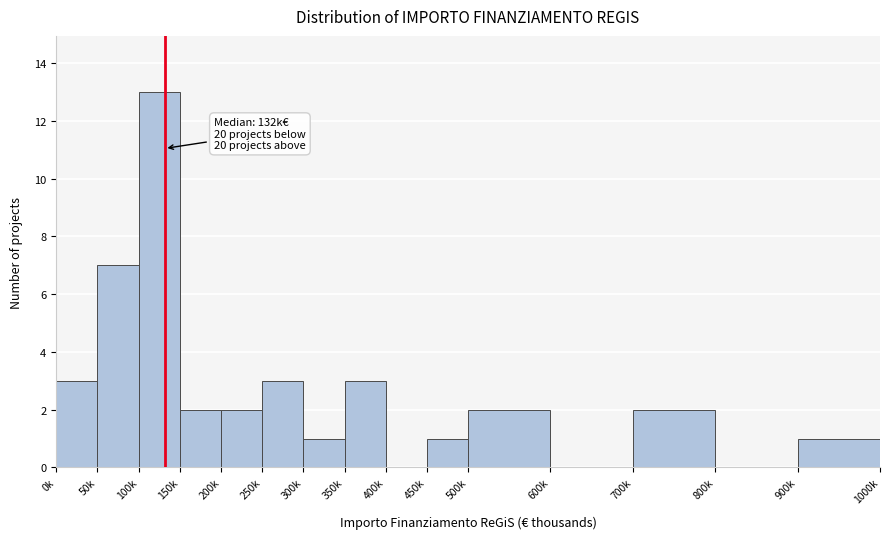

Reading left to right, what are all the values shown in this chart?

0k=3	50k=7	100k=13	150k=2	200k=2	250k=3	300k=1	350k=3	400k=0	450k=1	500k=2	600k=0	700k=2	800k=0	900k=1